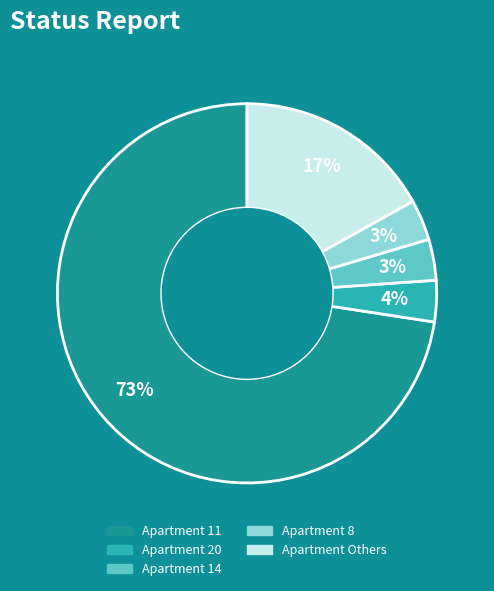

Does any single category account for the majority?

Yes